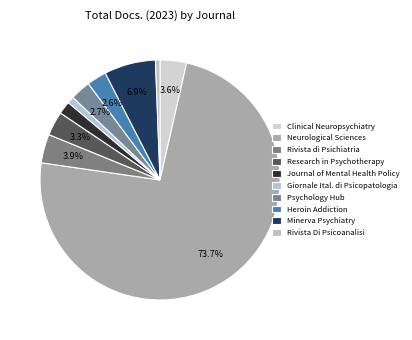

To the nearest percent, what is the combined percentage of Research in Psychotherapy and Journal of Mental Health Policy?

5%